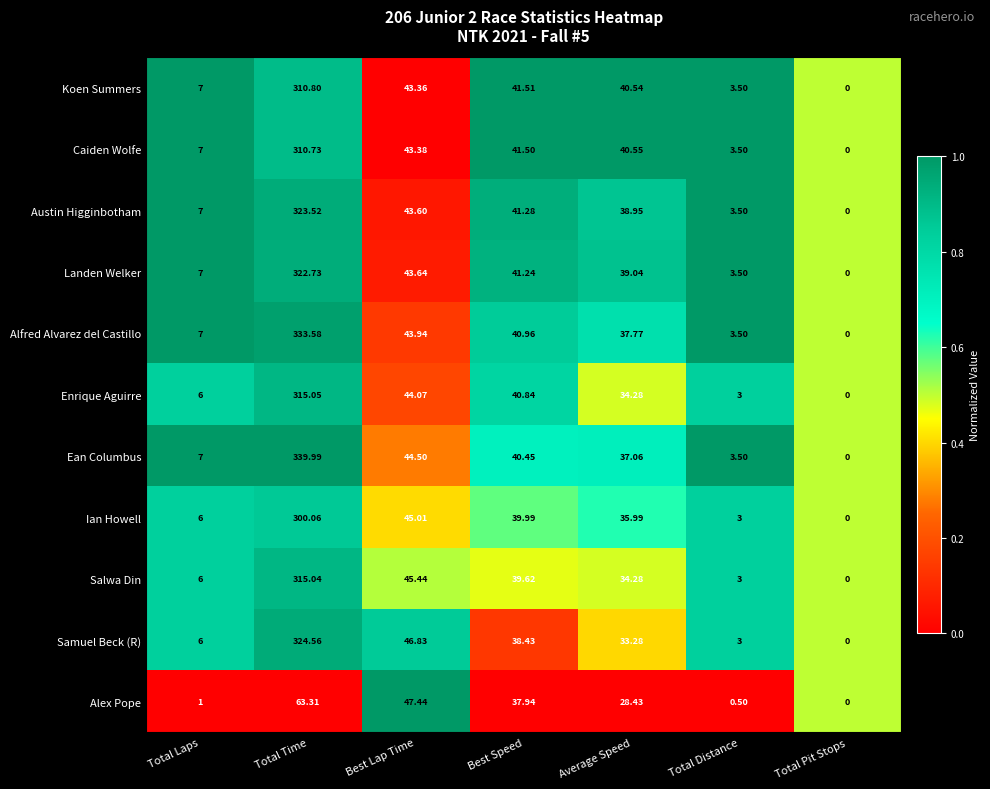

Which series has the widest spread of values?

Ean Columbus